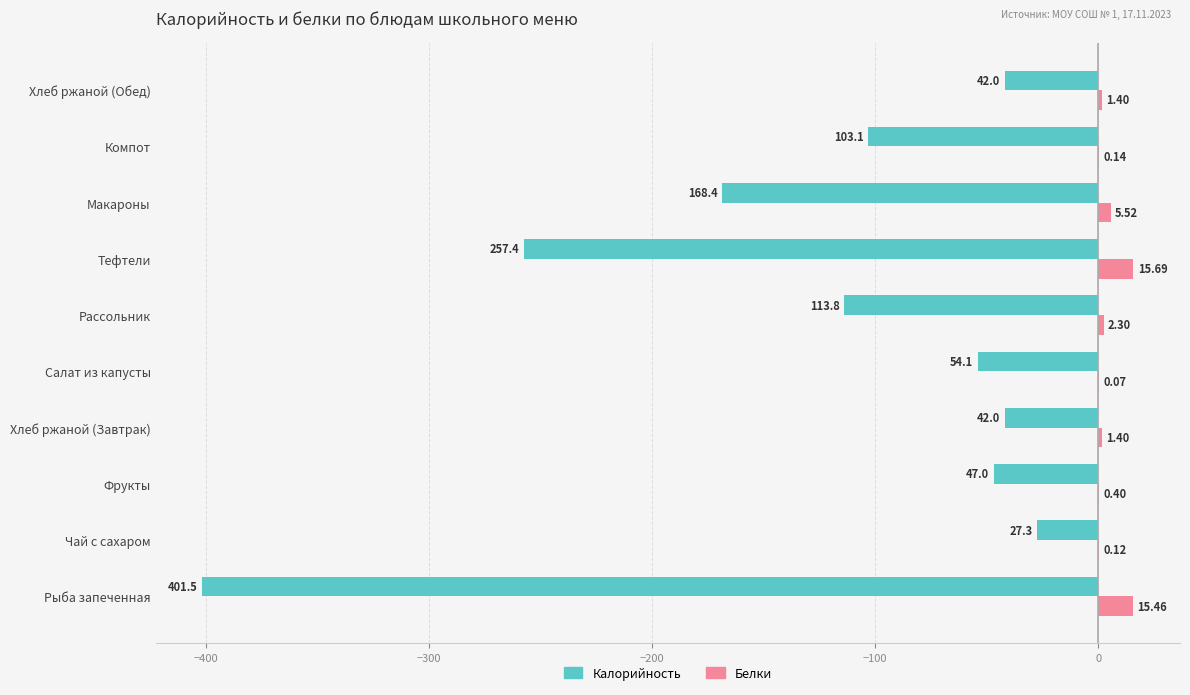

Where is Белки nearest to the value 7?

Макароны